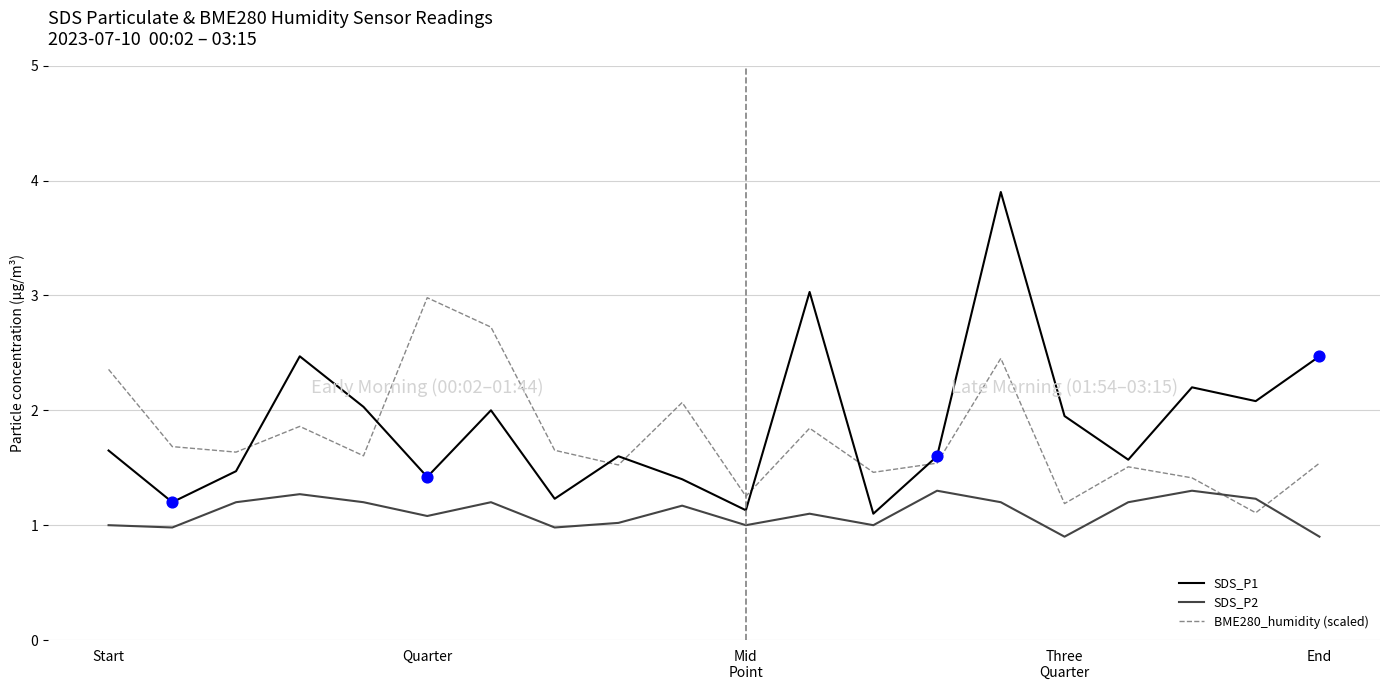

True or false: SDS_P2 and SDS_P1 cross at least once.

False